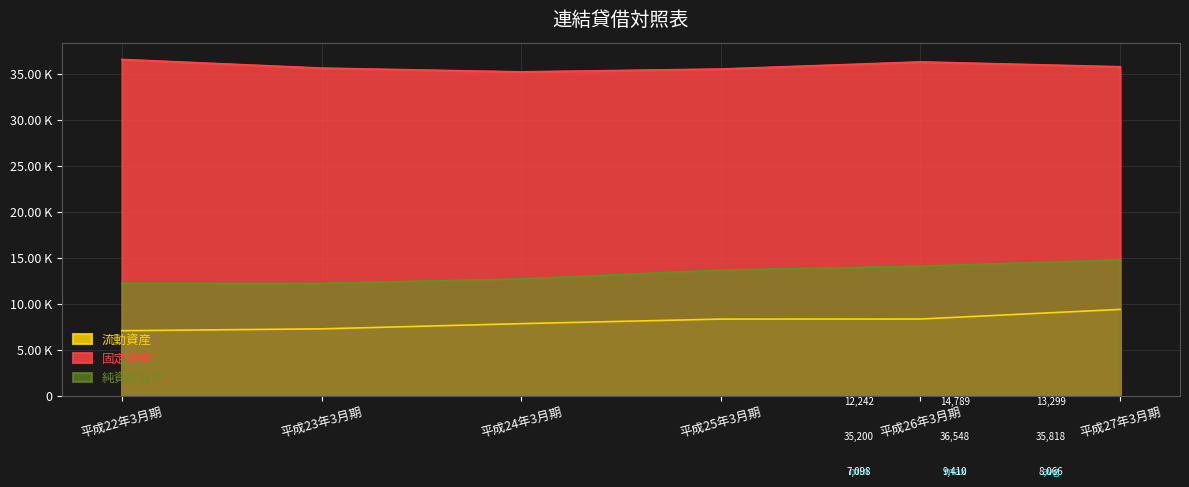

What is the label of the 1st point from the left?

平成22年3月期